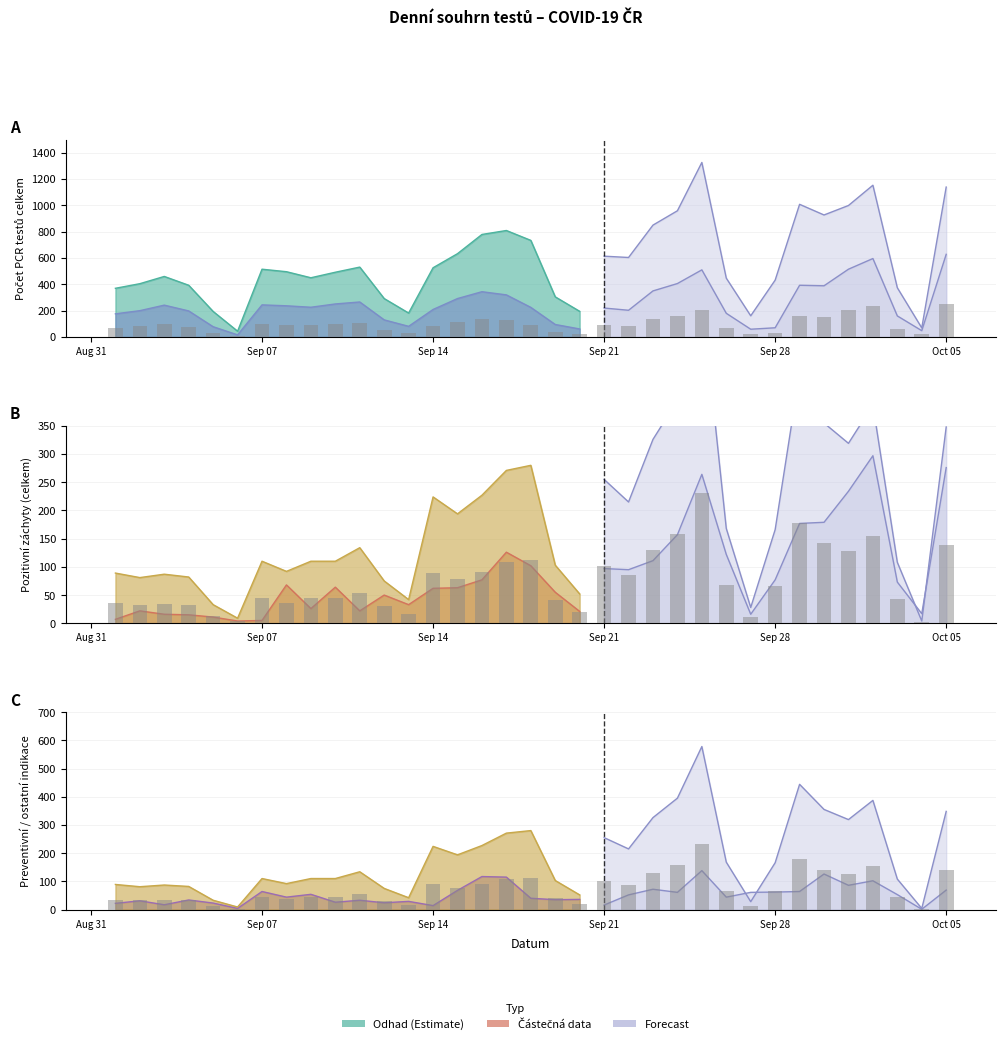

At which category is the sum across all series the highest?

25.09.2020